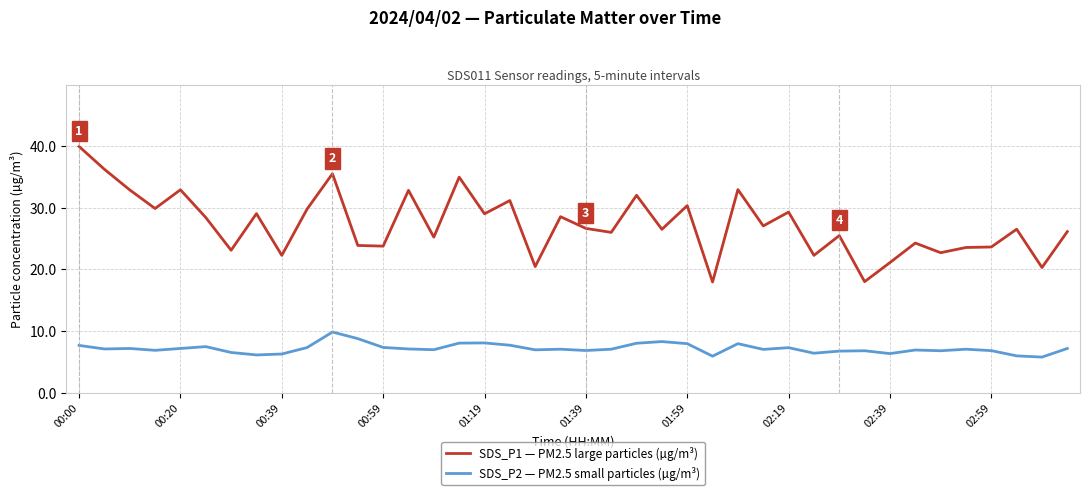

Which series has the widest spread of values?

SDS_P1 — PM2.5 large particles (µg/m³)